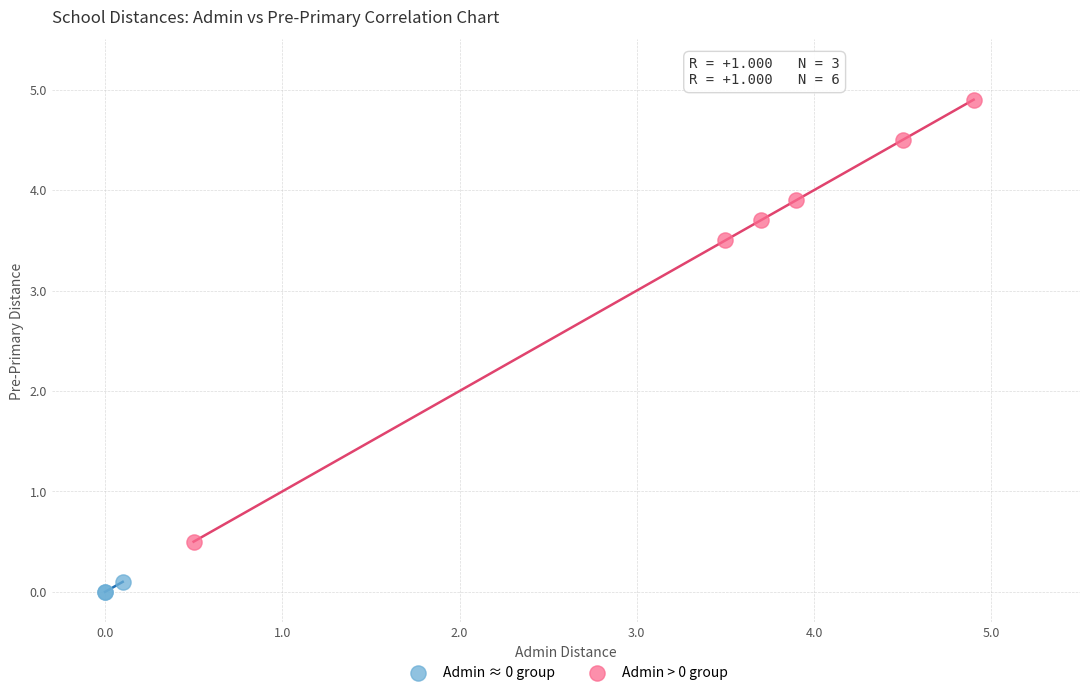

Which series contains the lowest Y value?

Admin ≈ 0 group